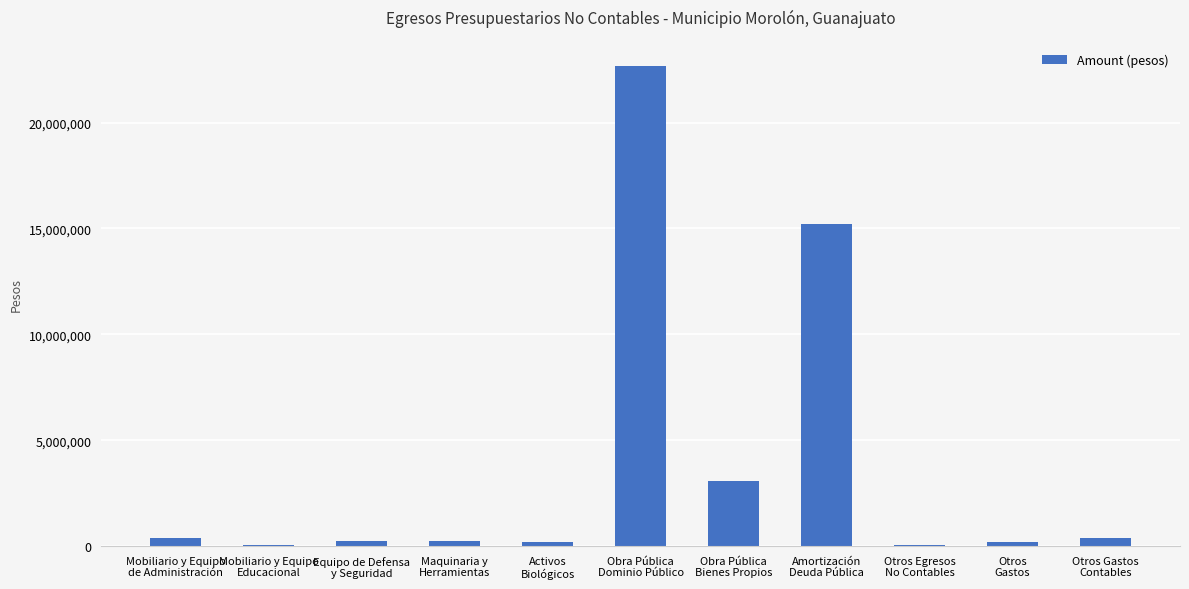

Where is the data nearest to the value 11340486?

Amortización
Deuda Pública